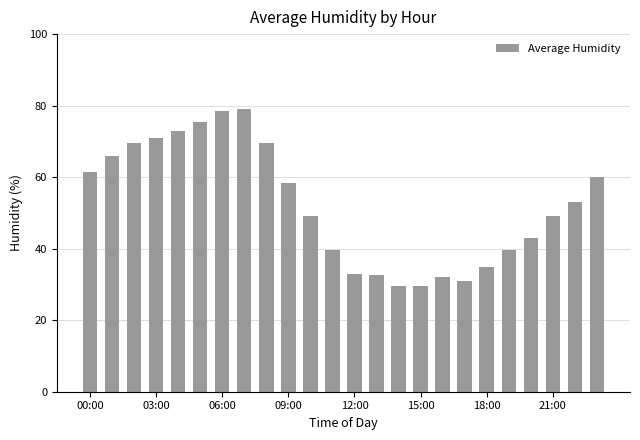

How many bars are there in total?

24